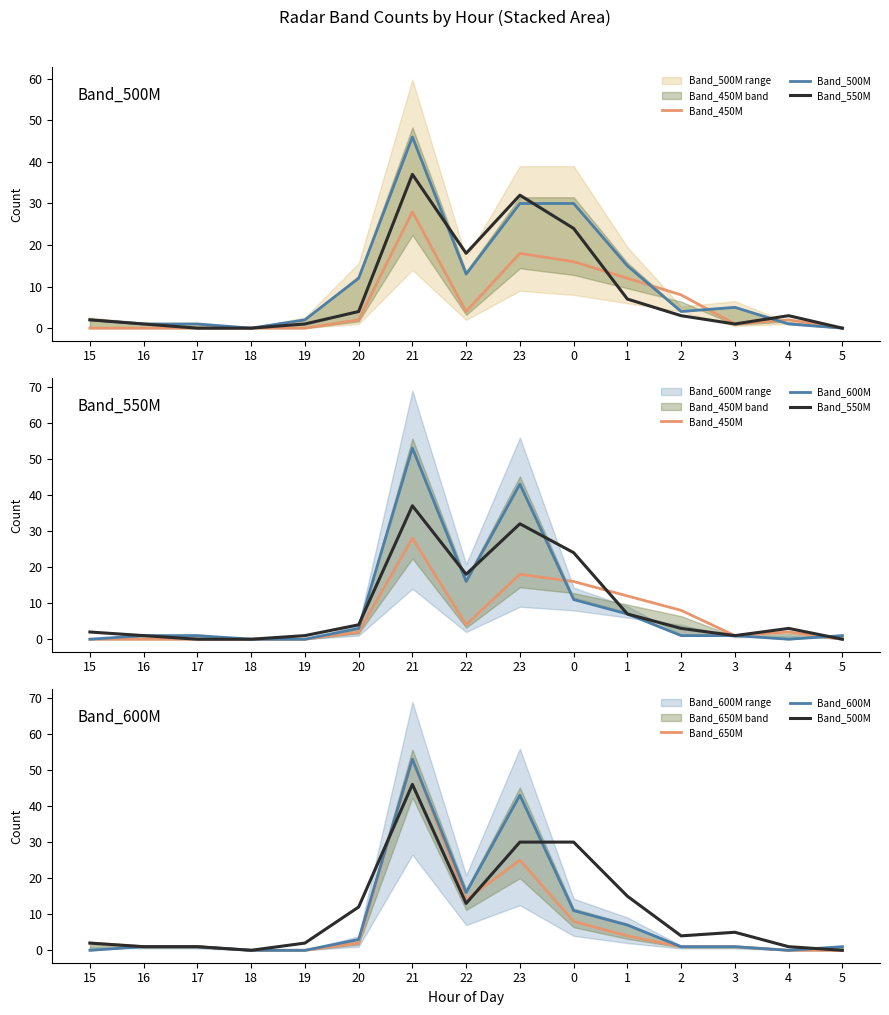

Does the chart have visible grid lines?

No